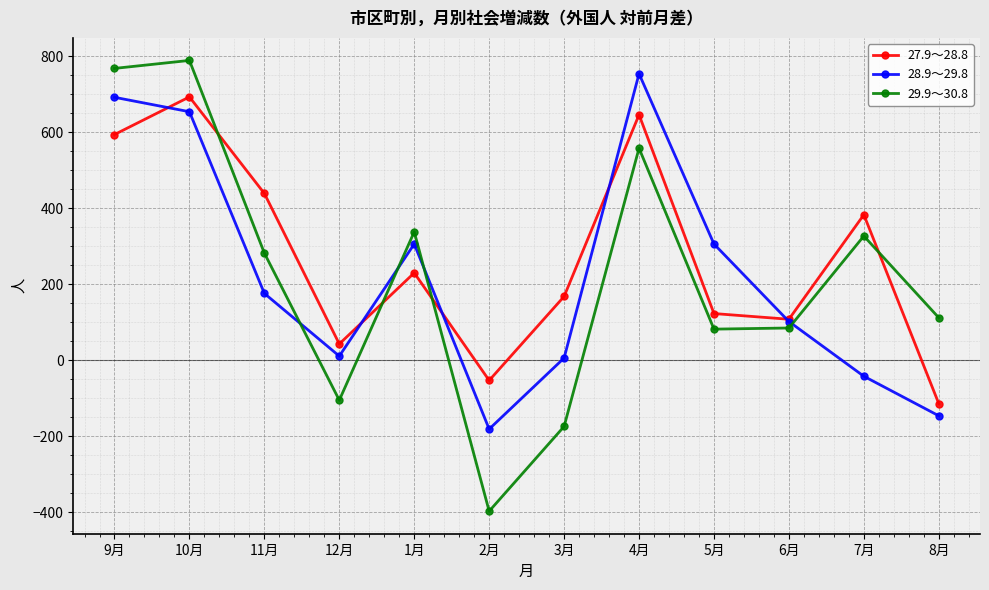

Where is the first local minimum for 27.9～28.8?

12月